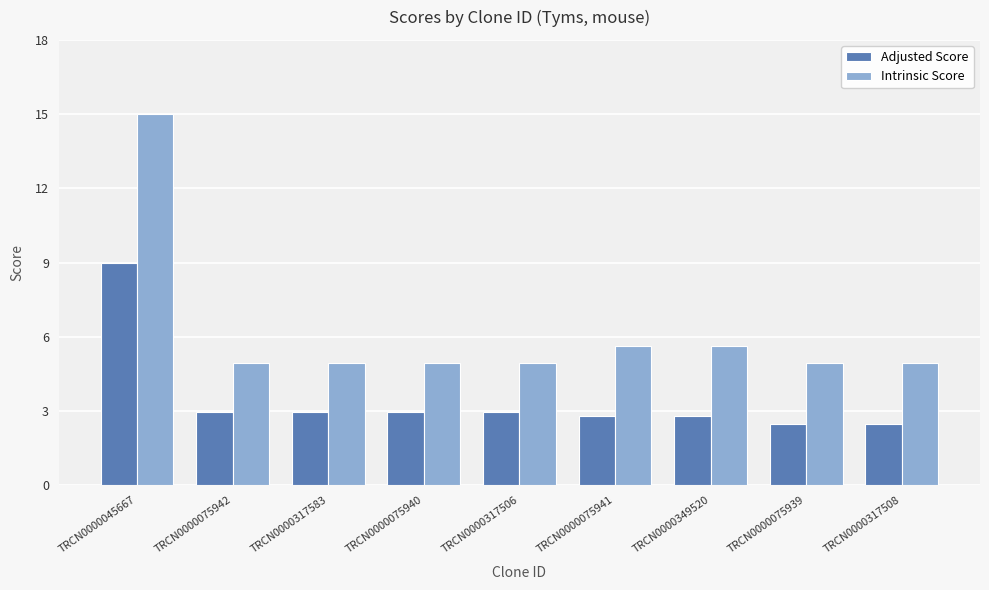

What position from the left is TRCN0000349520?

7